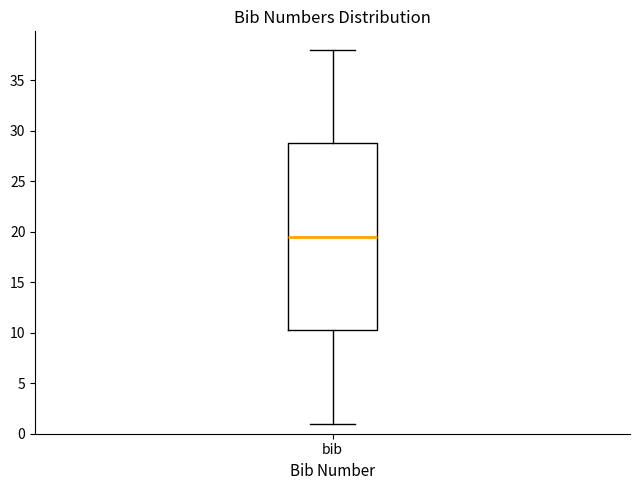

Where is the upper edge of the box for bib on the y-axis? The values are not printed on the chart, so give them approximately, as read against the axis.

29.0